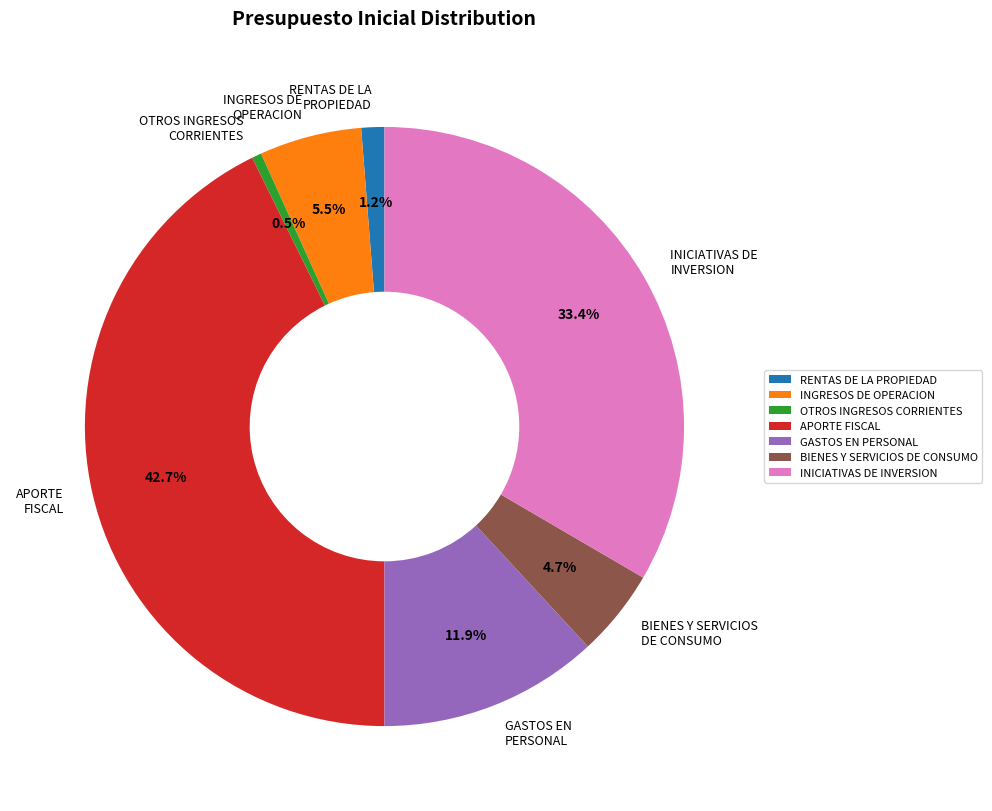

Which category has the biggest portion of the pie?

APORTE FISCAL